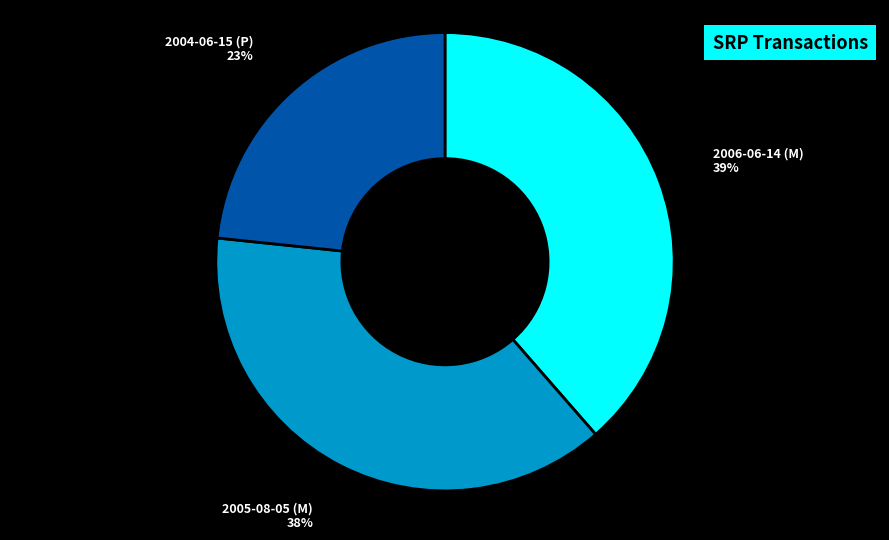

Between 2006-06-14 (M) and 2004-06-15 (P), which is larger?

2006-06-14 (M)